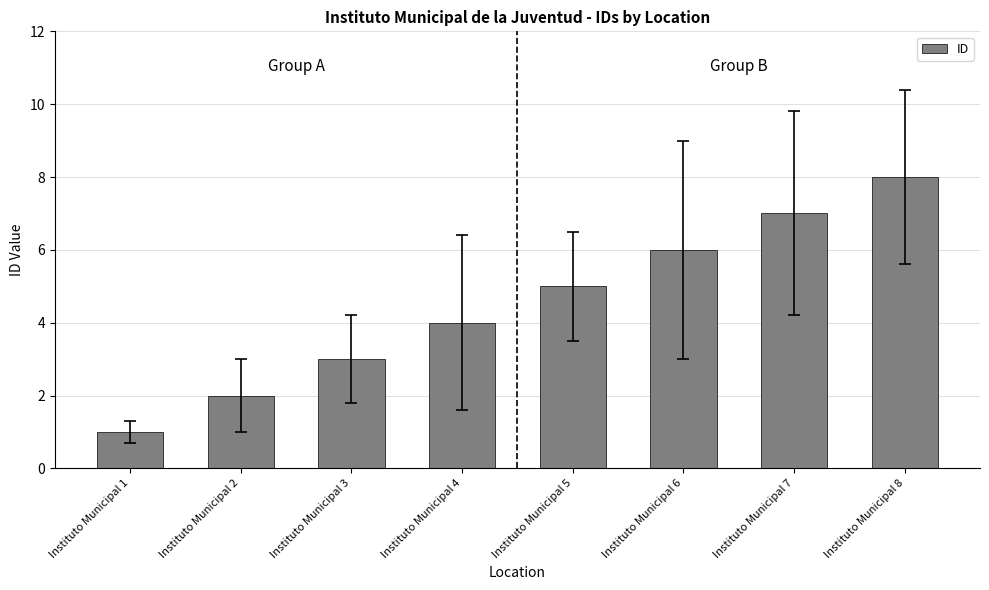

How many bars are there in total?

8